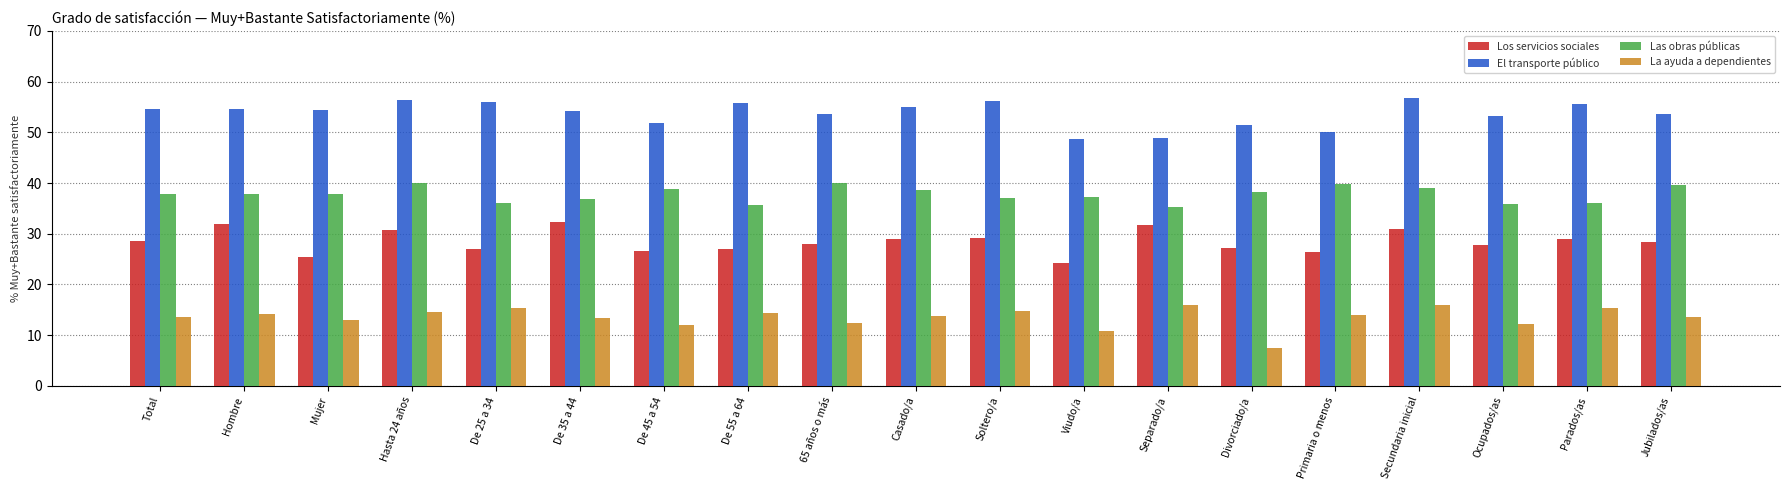

What is the highest value of the La ayuda a dependientes series?

16.0